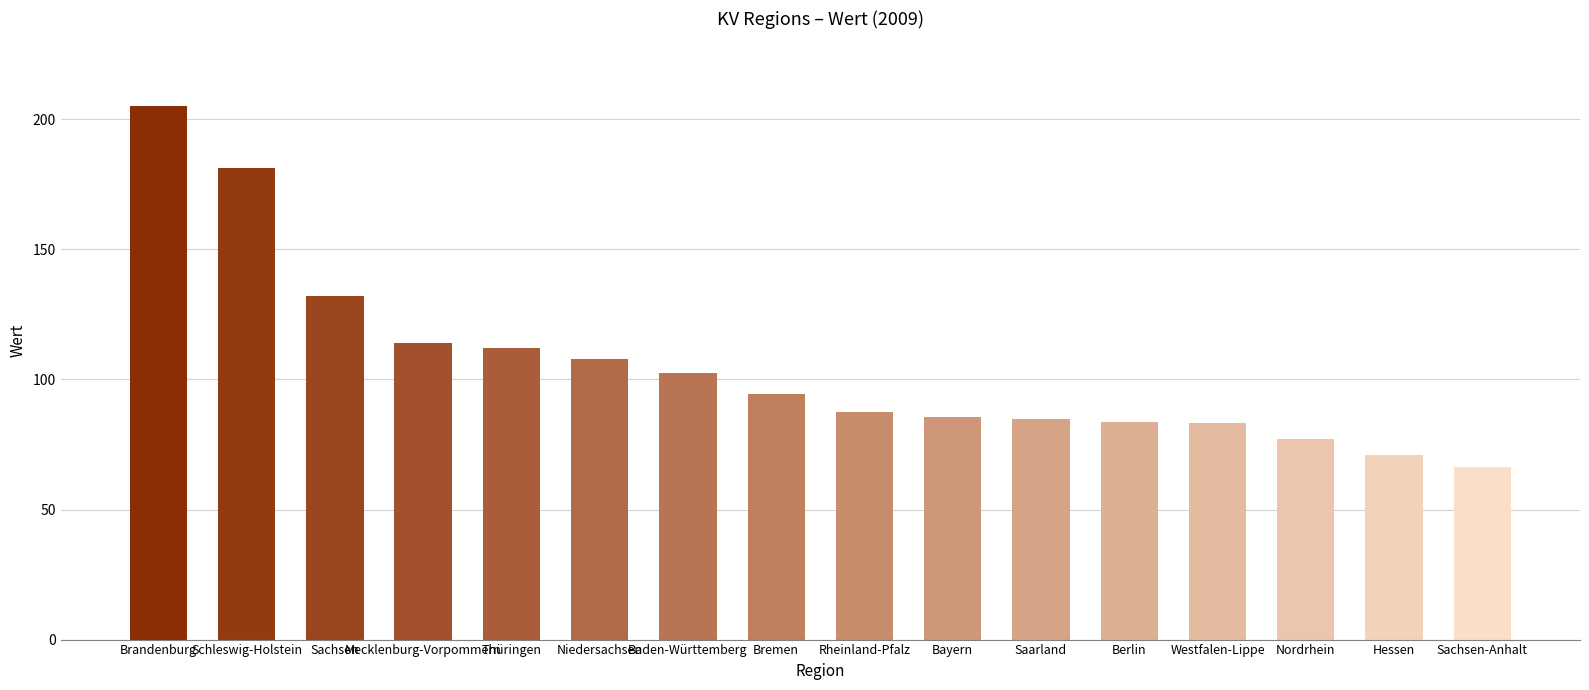

What is the minimum value shown in the chart?

66.4